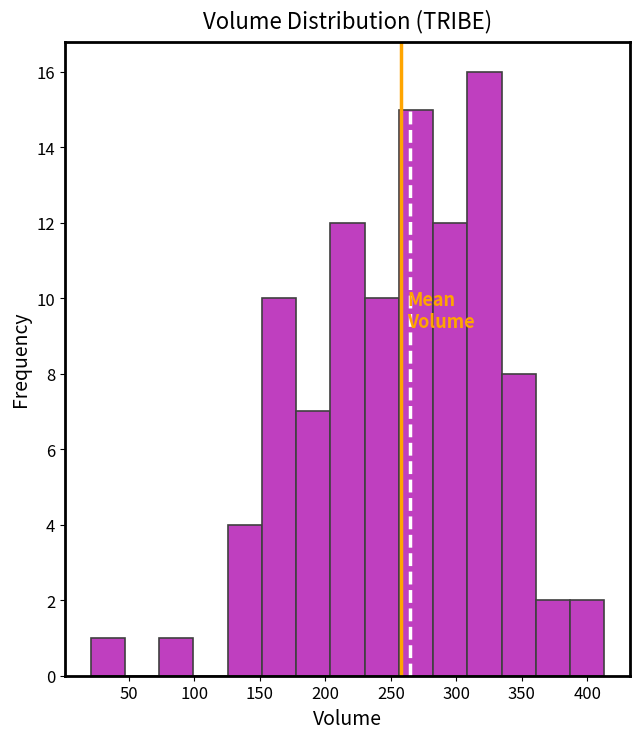

How tall is the bar that spans 180 to 205 on the x-axis? Neither the bar edges nor the heights are printed on the chart, so give them approximately, as read against the axes.

7